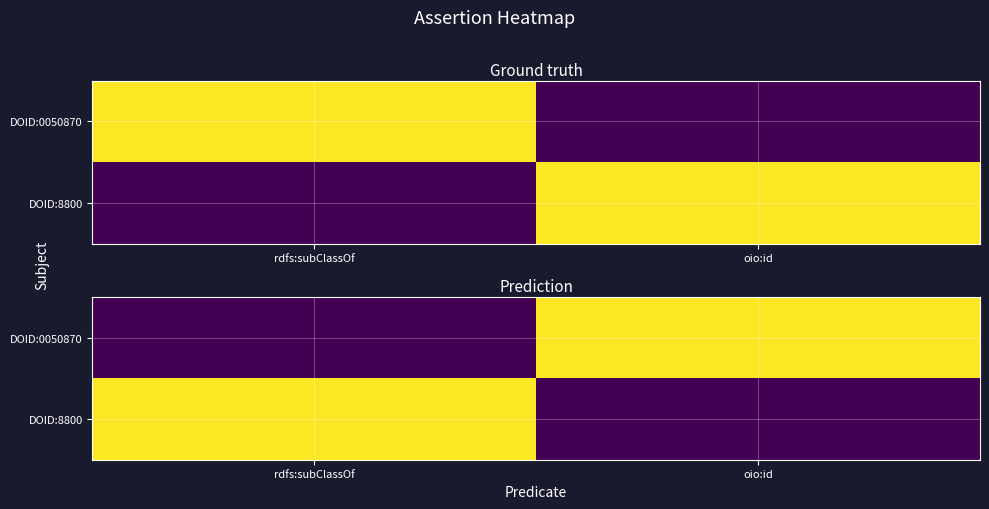

How many DOID:8800 values are between 0 and 1?

2